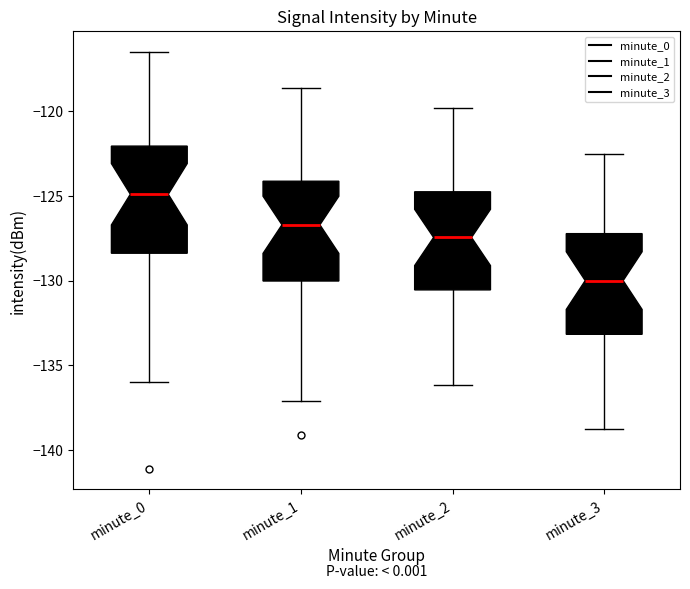

Where does the median line of the box for minute_2 sit on the y-axis? The values are not printed on the chart, so give them approximately, as read against the axis.

-127.5